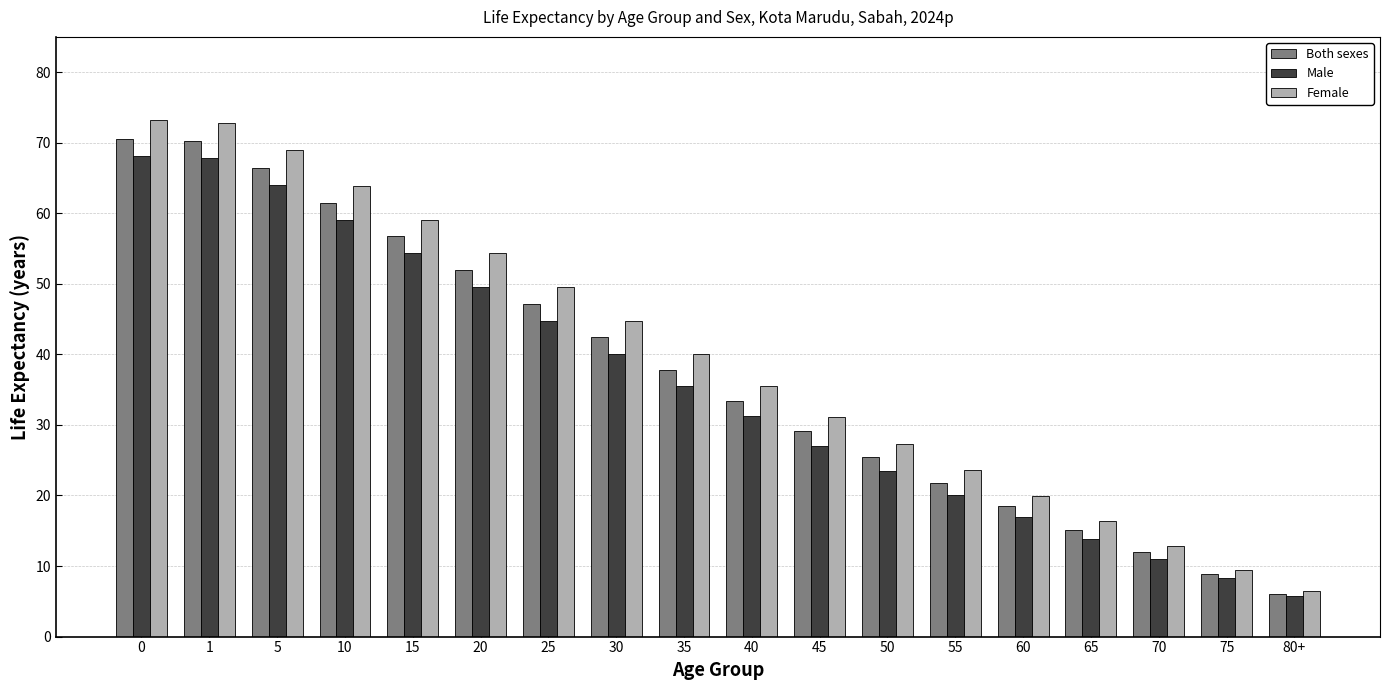

True or false: Both sexes has a value of 25.4 at 50.

True